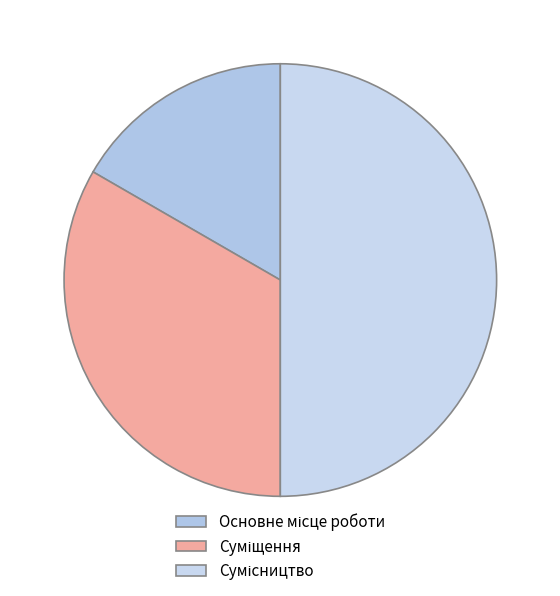

How many slices are in this pie chart?

3